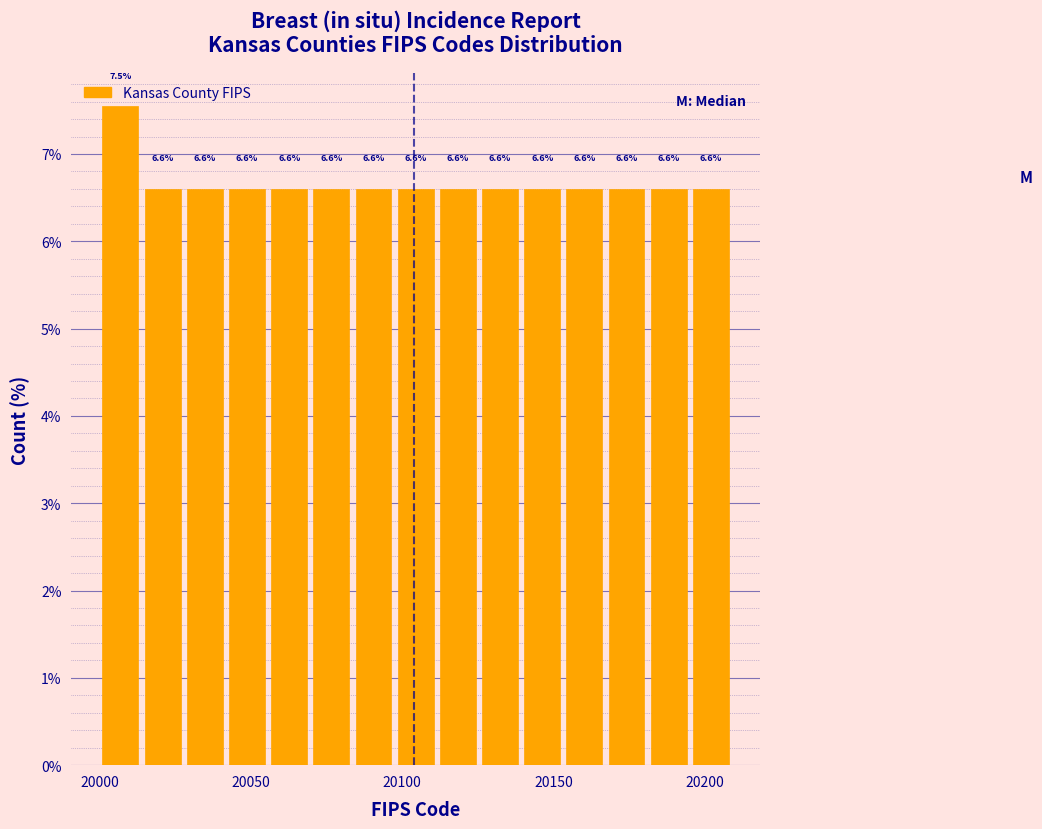

Read against the x-axis, roughly where is the centre of the tallest bar?

20005